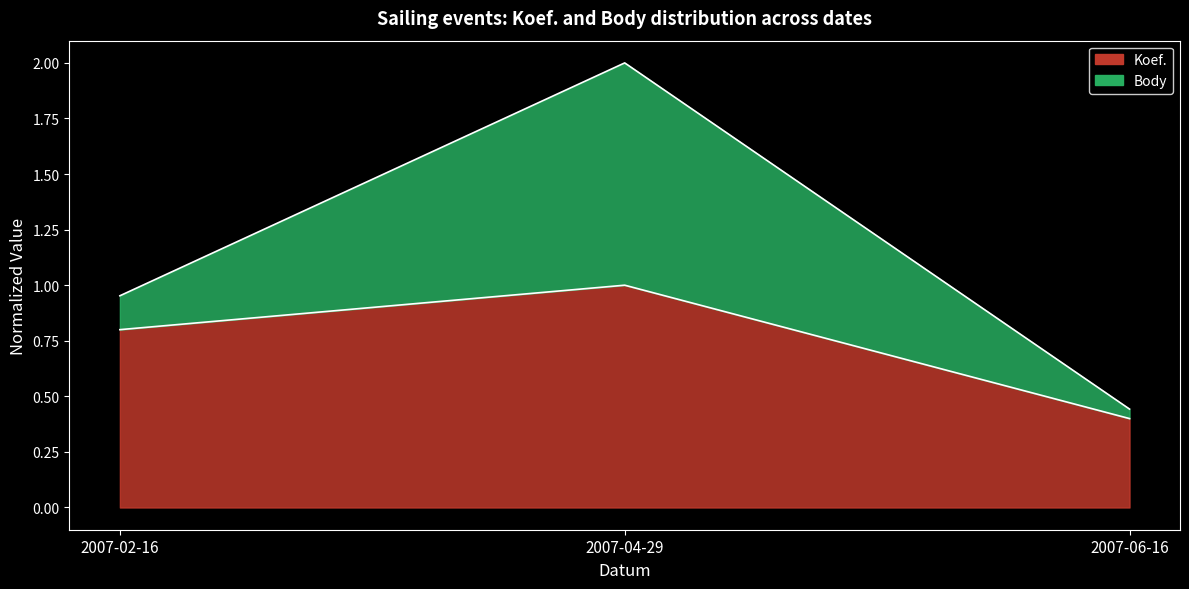

What position from the left is 2007-04-29?

2